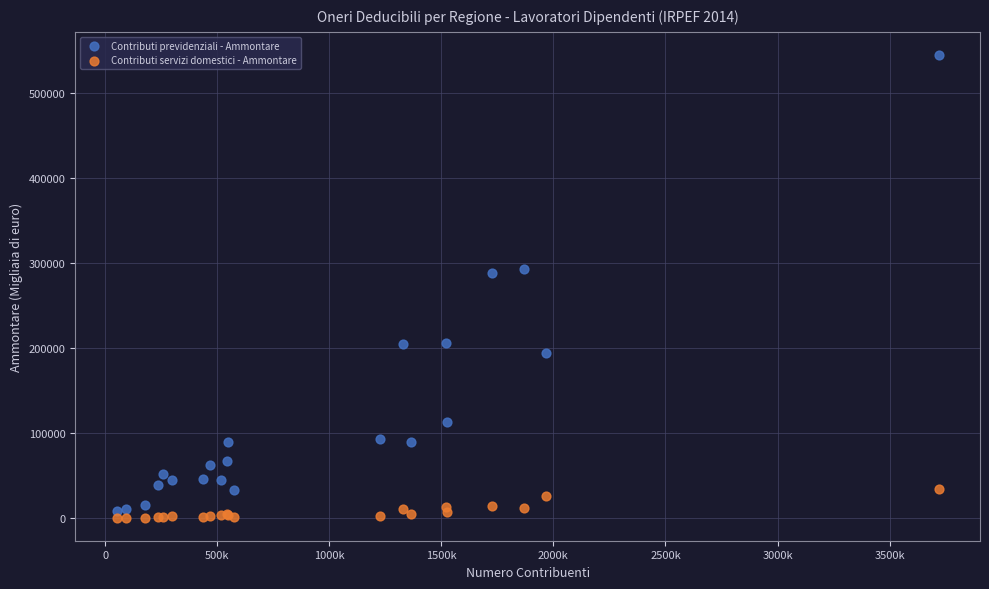

Which series contains the highest Y value?

Contributi previdenziali - Ammontare